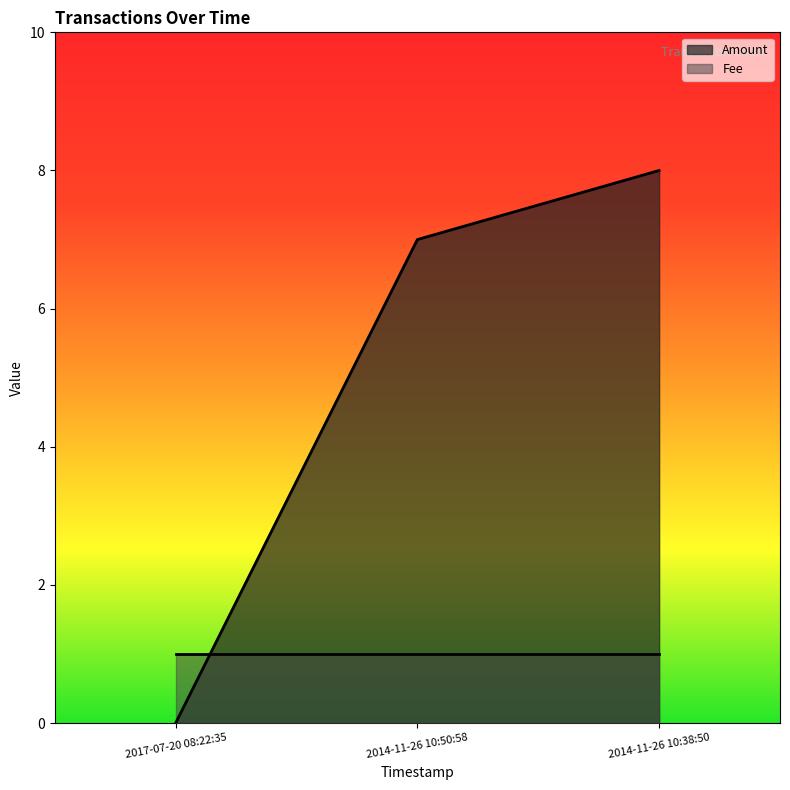

What is the difference between the second highest and minimum values?

7